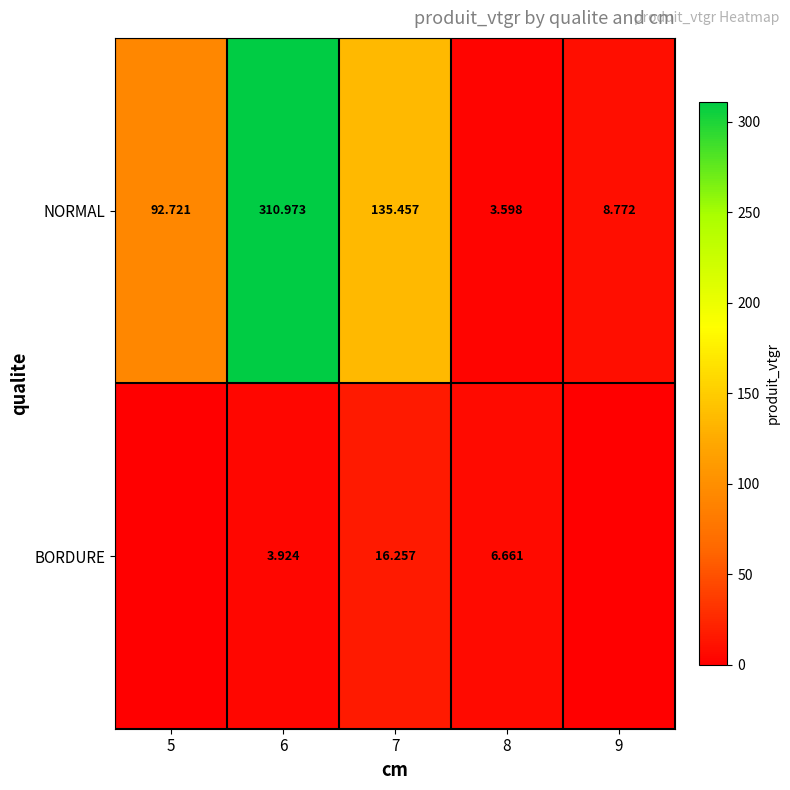

How many values in the NORMAL series exceed 92?

3